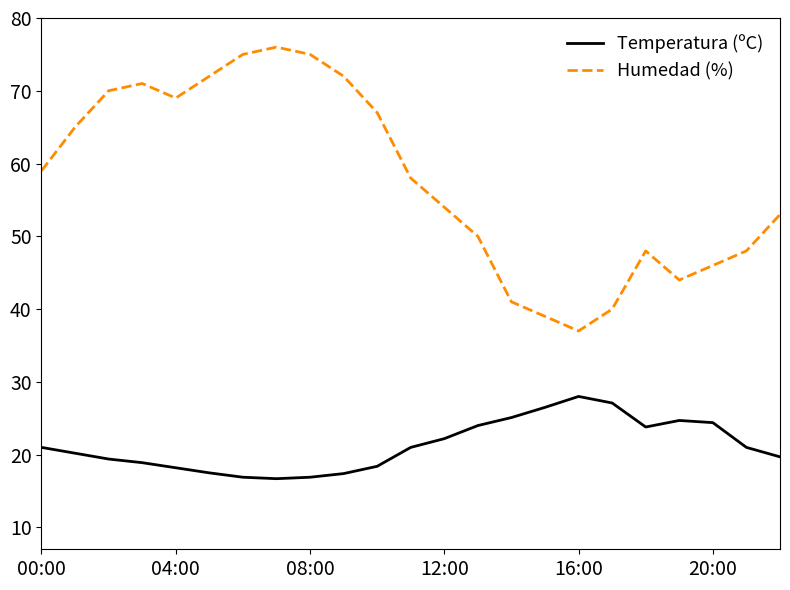

What is the minimum value shown in the chart?

16.7